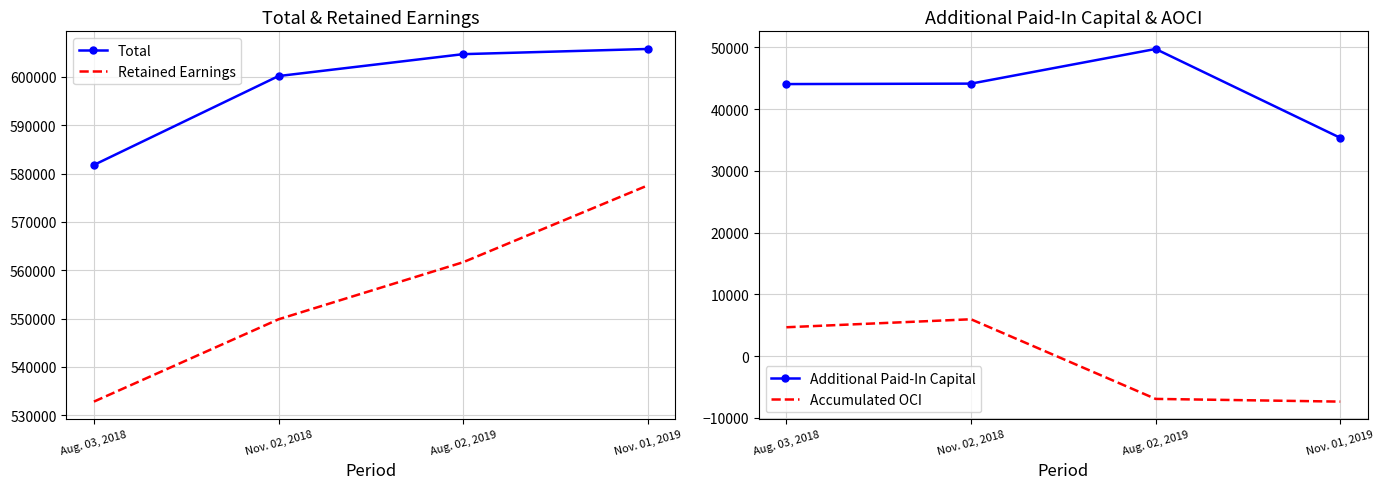

True or false: Retained Earnings and Additional Paid-In Capital intersect in this chart.

False